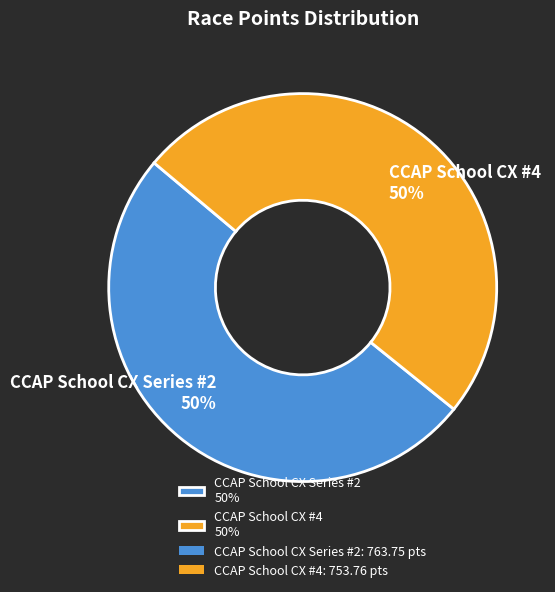

The CCAP School CX #4 slice represents 55% of the pie. True or false?

False